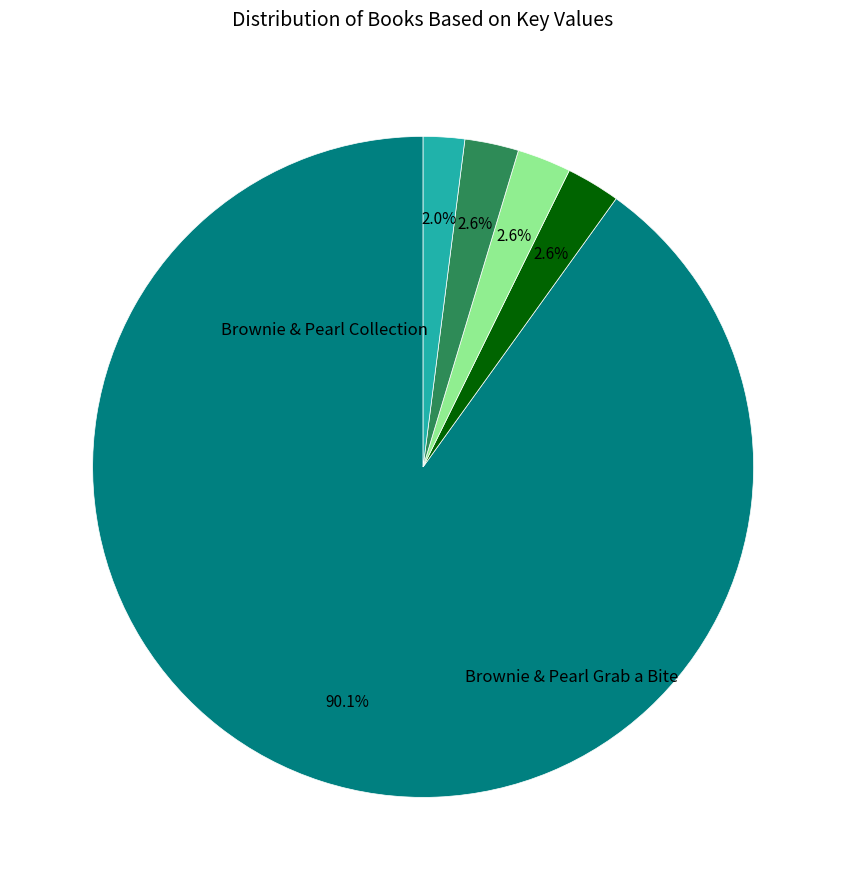

Is there a majority slice in this chart?

Yes